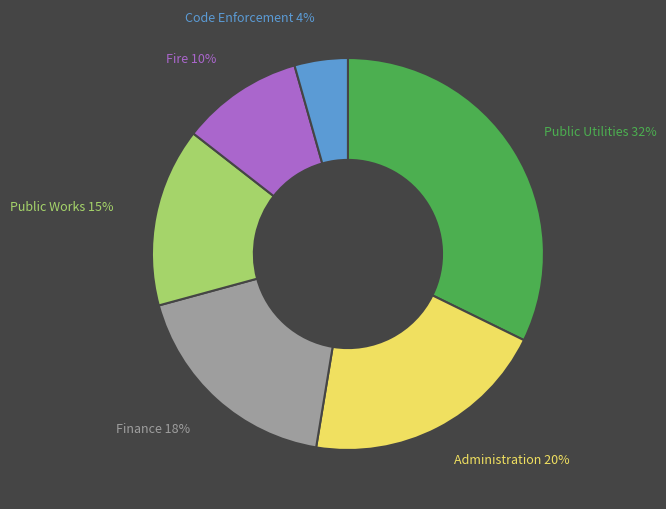

Is Public Works the majority of the pie?

No